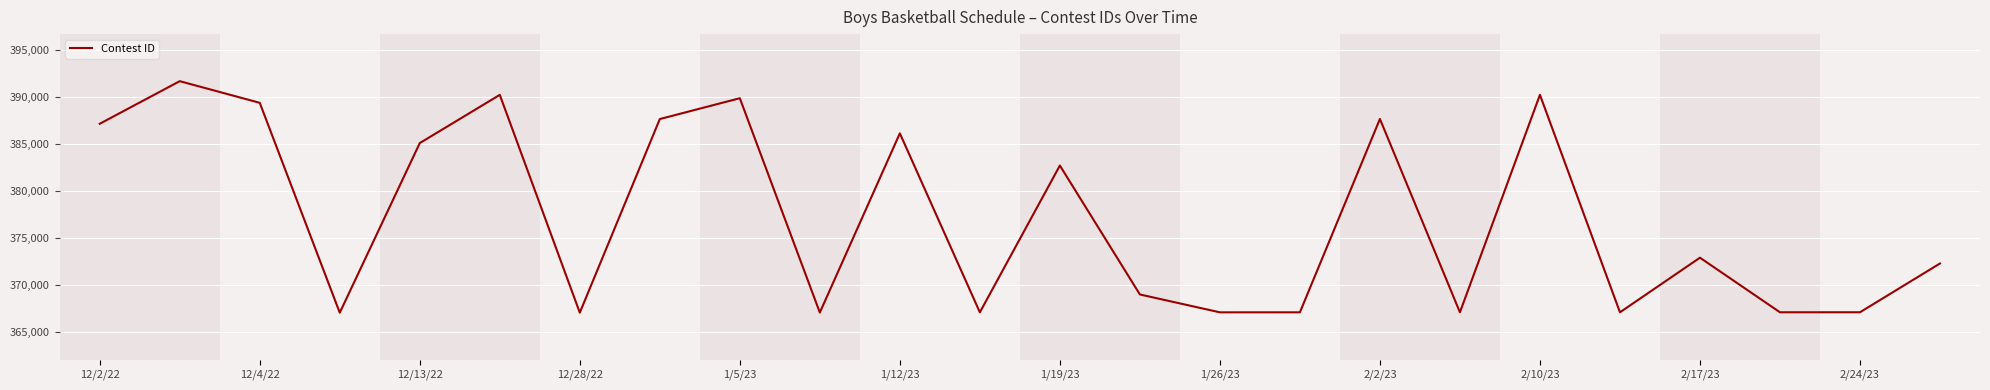

What is the difference between the maximum and minimum values?

24602